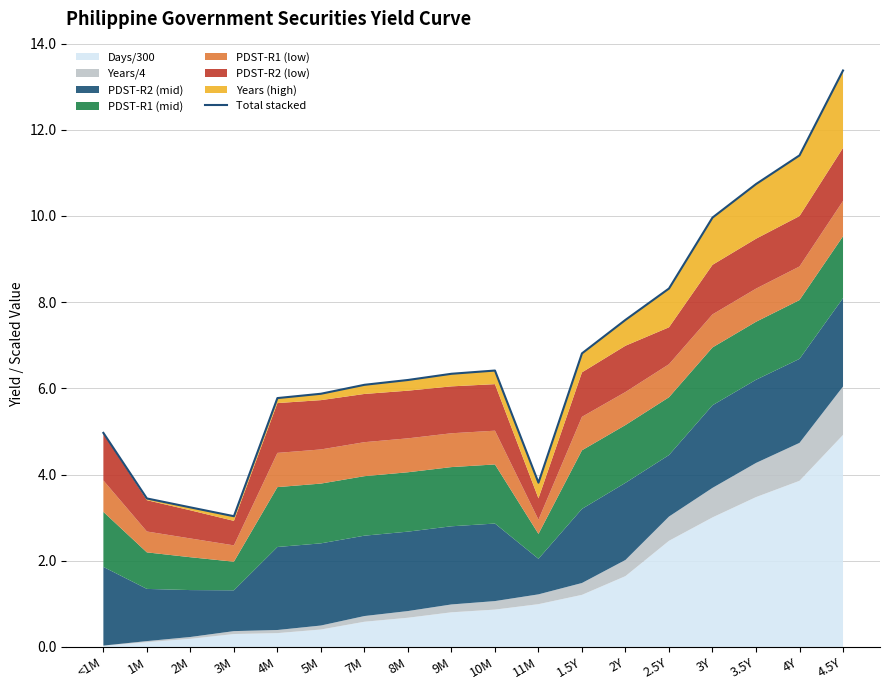

At which category does the data reach its first local peak?

10M